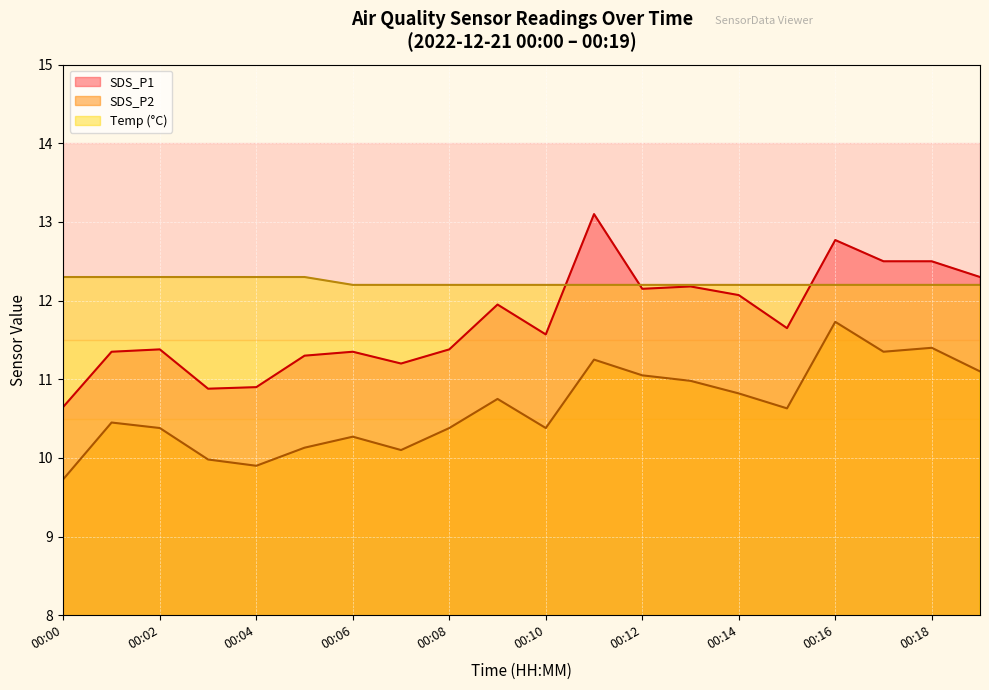

True or false: SDS_P1 and SDS_P2 cross at least once.

False